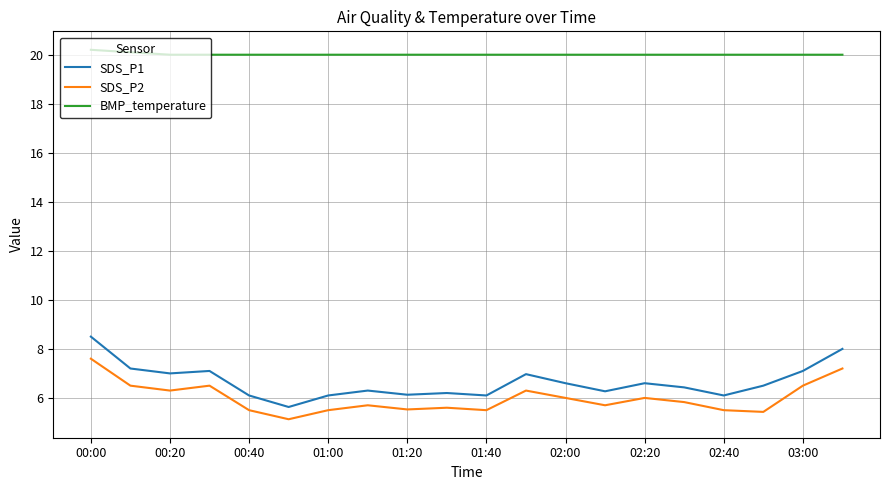

What is the sum of all SDS_P2 values?

119.8